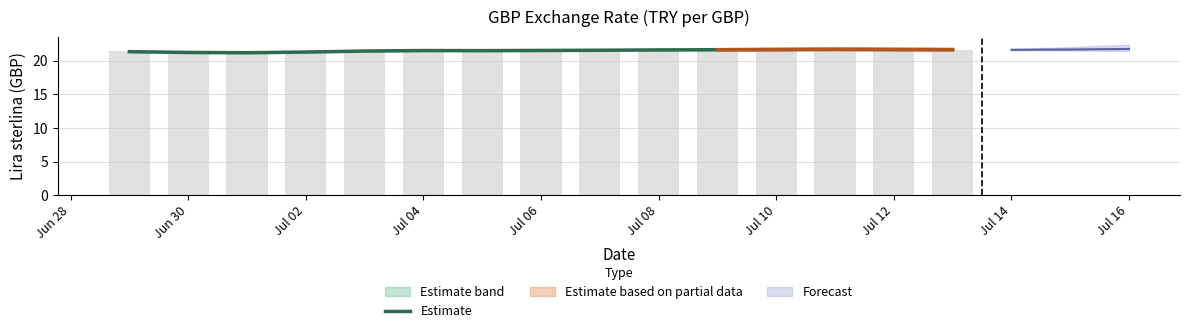

The value at Jul 14 is 21.6. True or false?

True